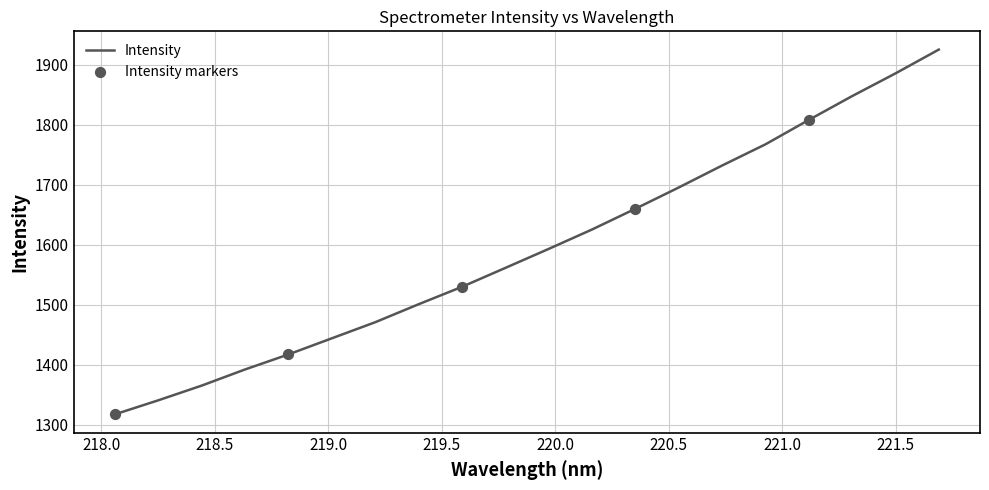

What is the maximum value shown in the chart?

1925.5